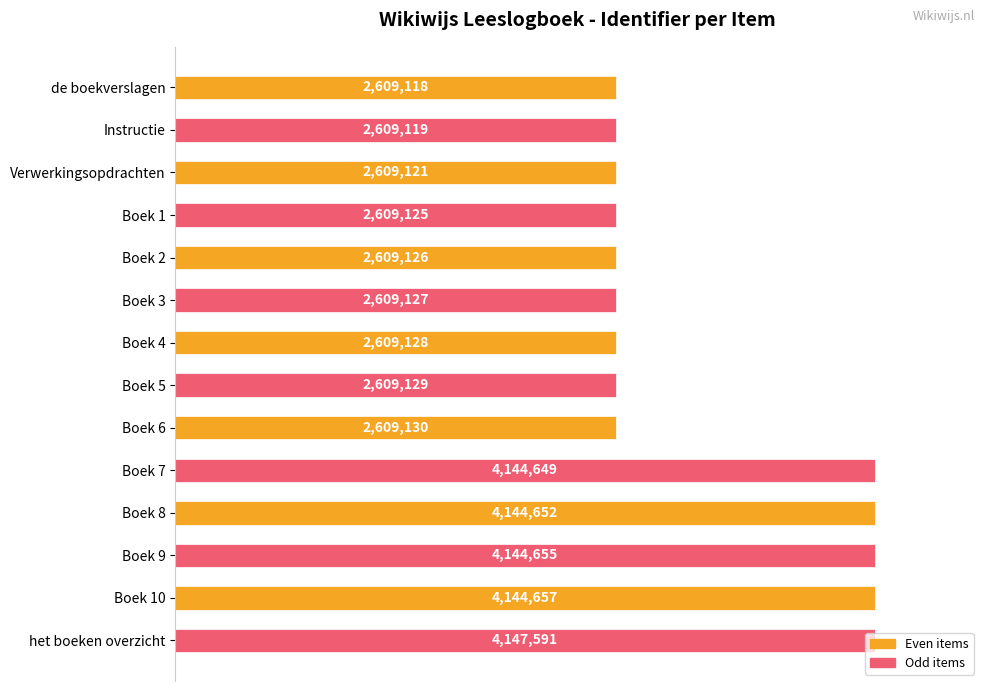

Does the chart contain any negative values?

No